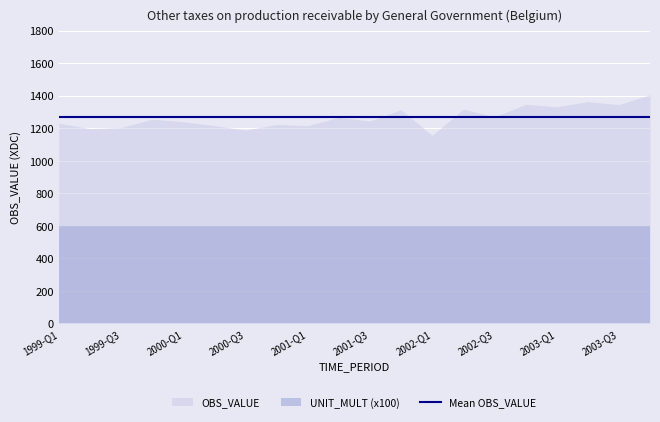

What value does the UNIT_MULT series have at 1999-Q4?

6.0